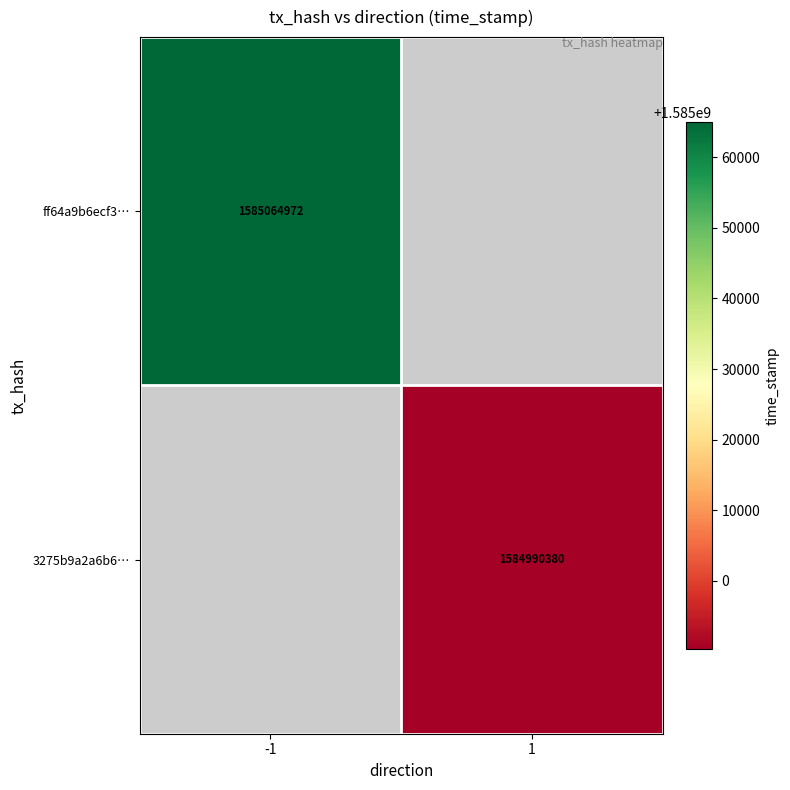

At how many categories does at least one series exceed 1585059309?

1